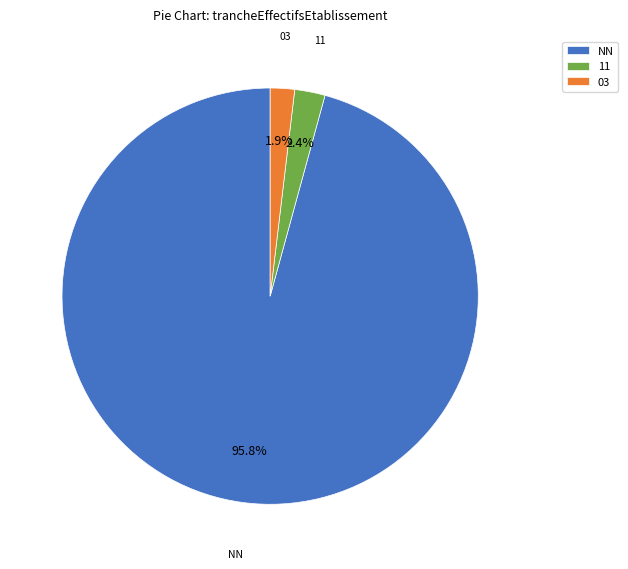

Does 11 account for over 50% of the chart?

No